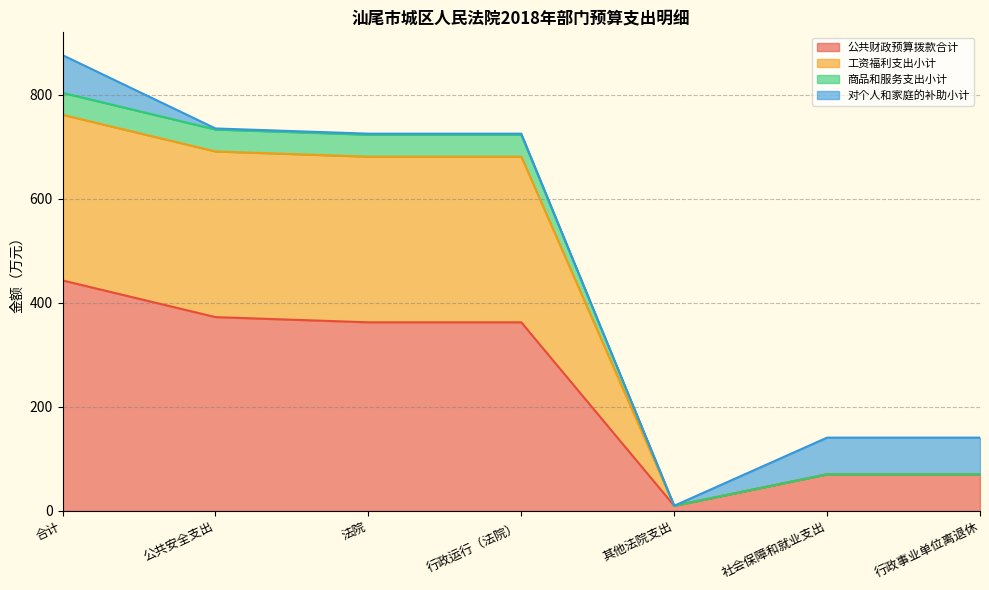

At which category does 工资福利支出小计 reach its first local valley?

其他法院支出